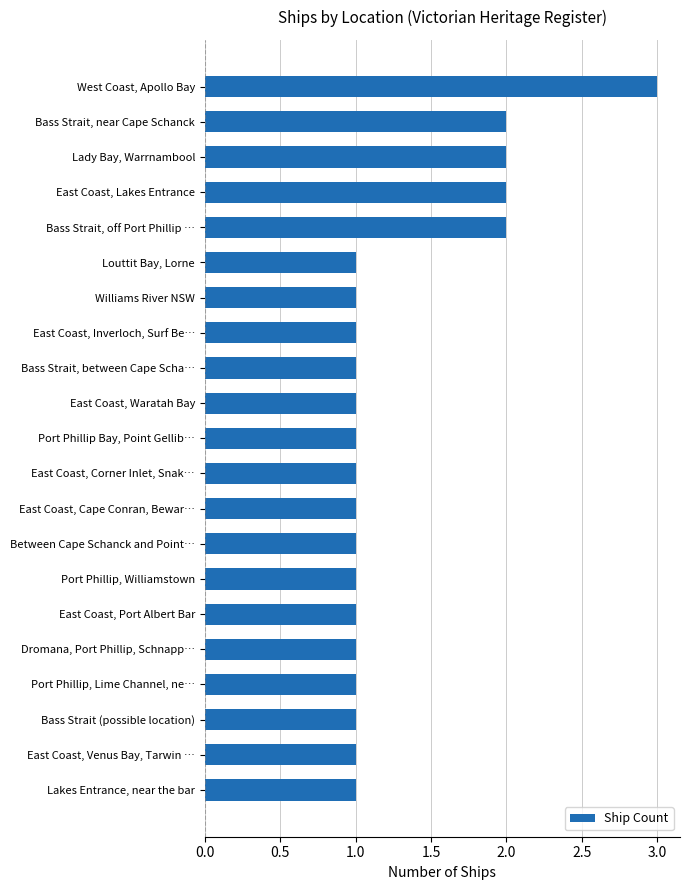

Is it true that the value at Bass Strait, off Port Phillip … is 2?

True